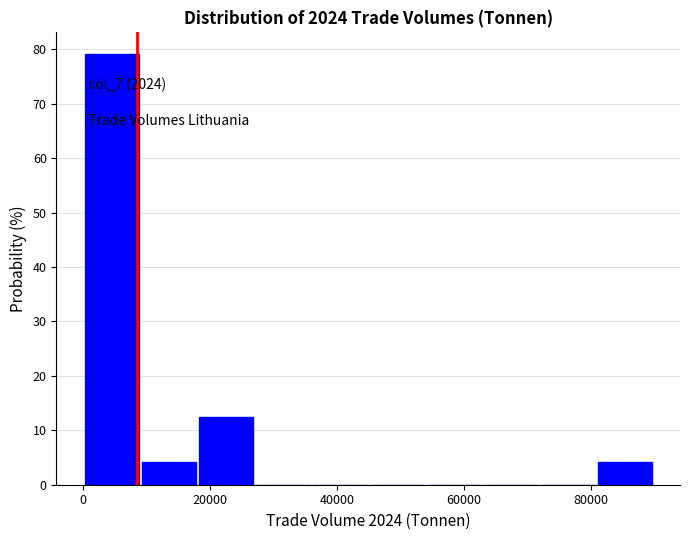

Which range on the x-axis has the tallest bar?

0 to 8000